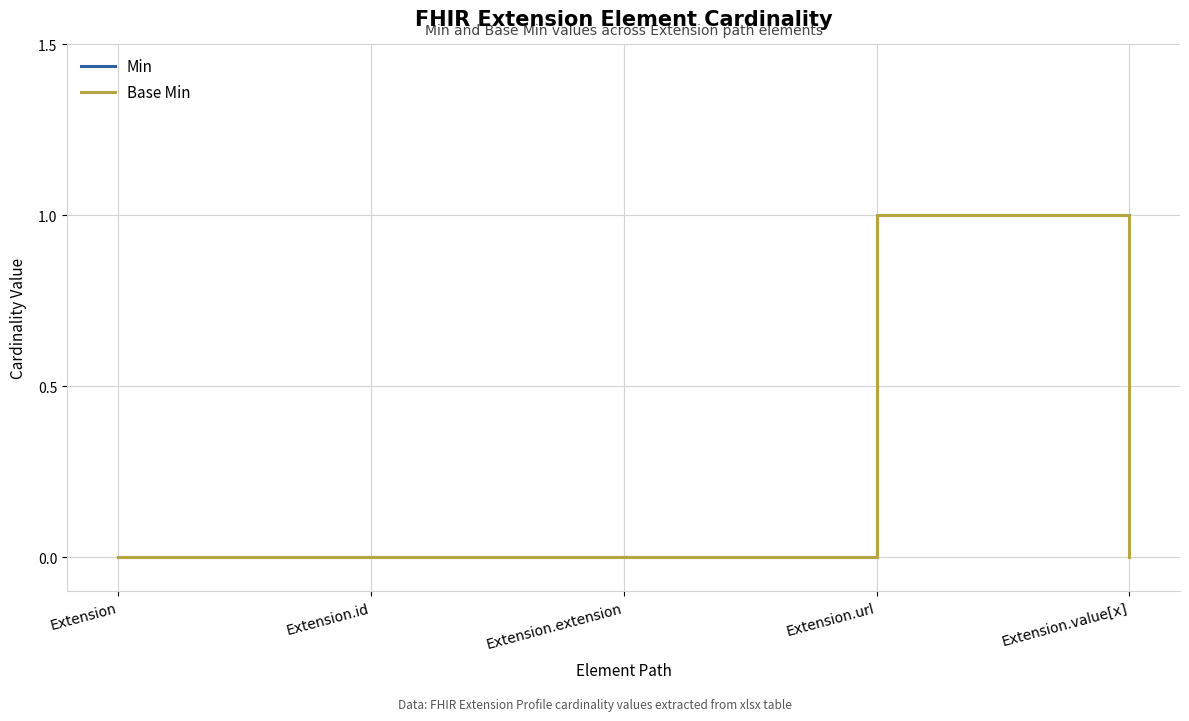

Does the chart display data point markers on the line(s)?

No